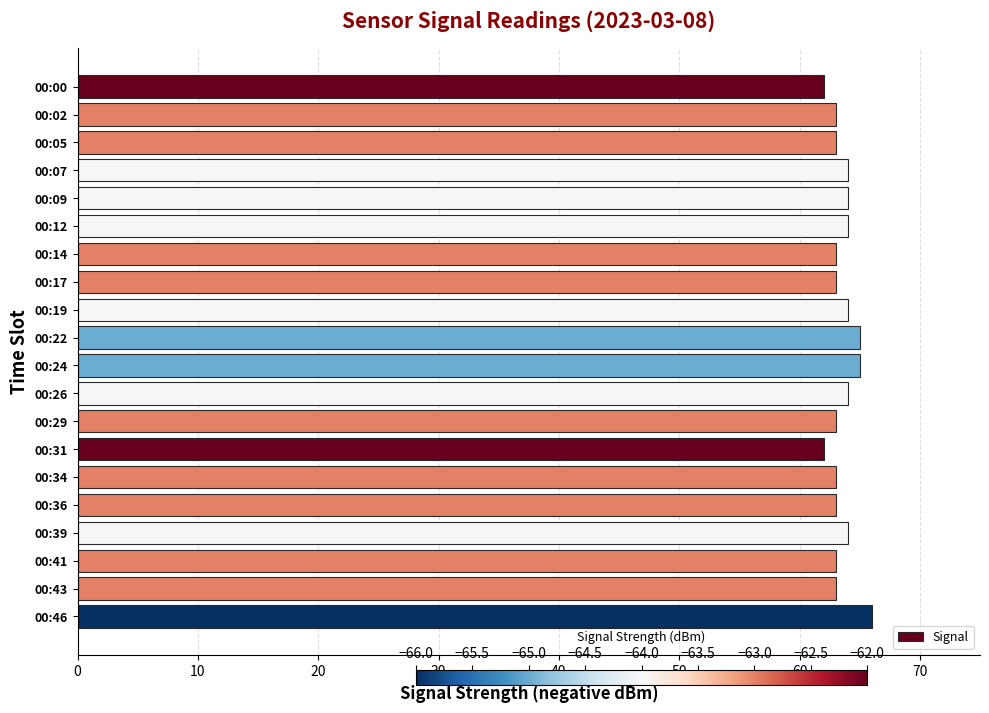

Reading top to bottom, extract all data points from this chart.

62	63	63	64	64	64	63	63	64	65	65	64	63	62	63	63	64	63	63	66